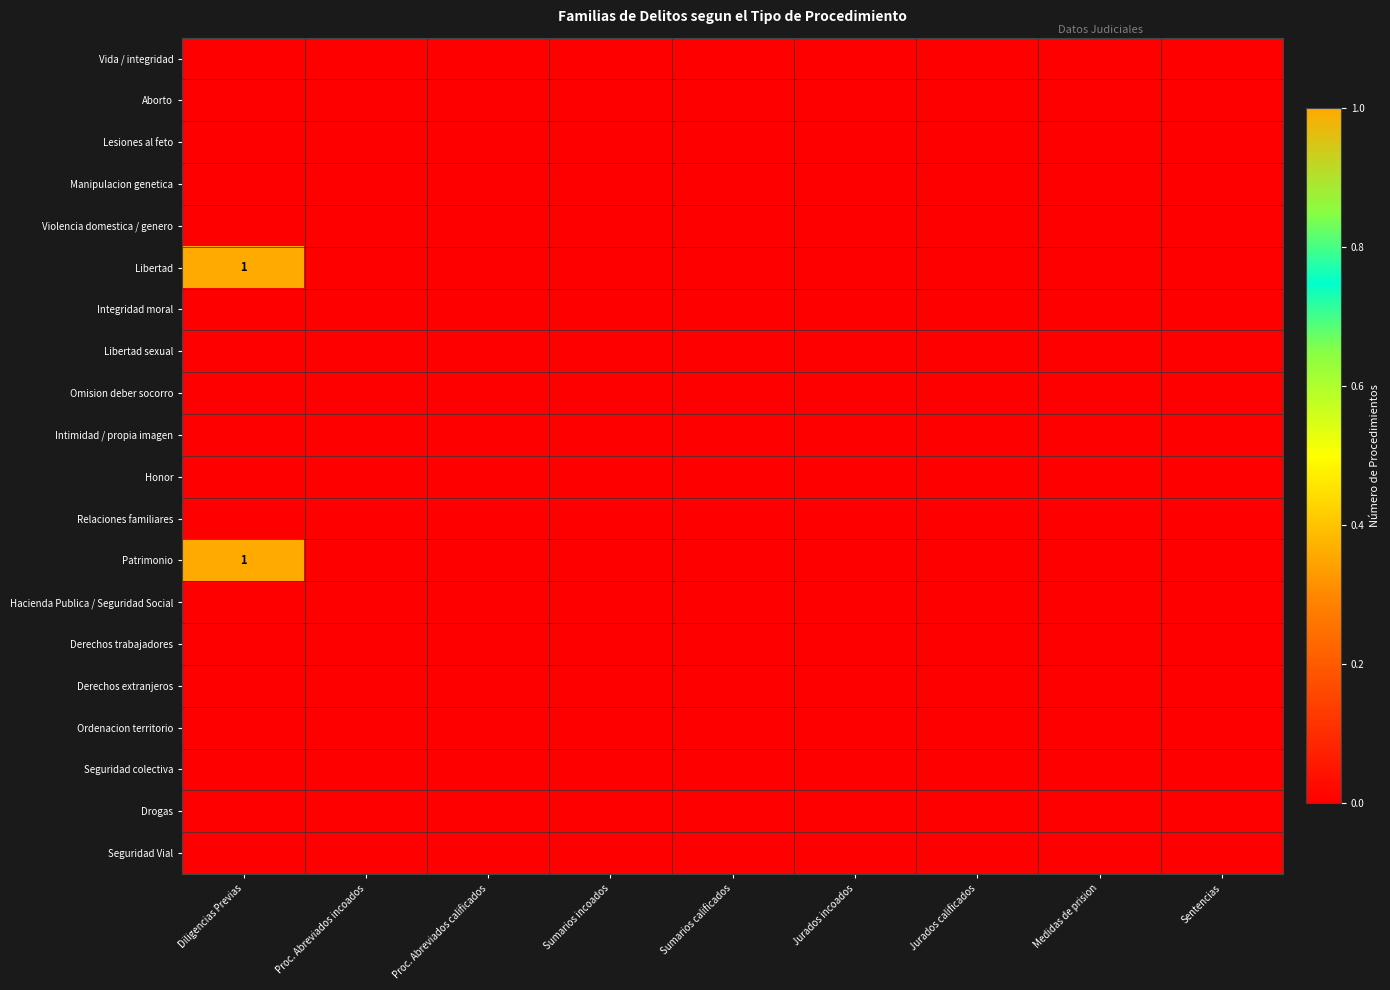

Which has a higher value, Jurados calificados or Sumarios calificados?

Jurados calificados